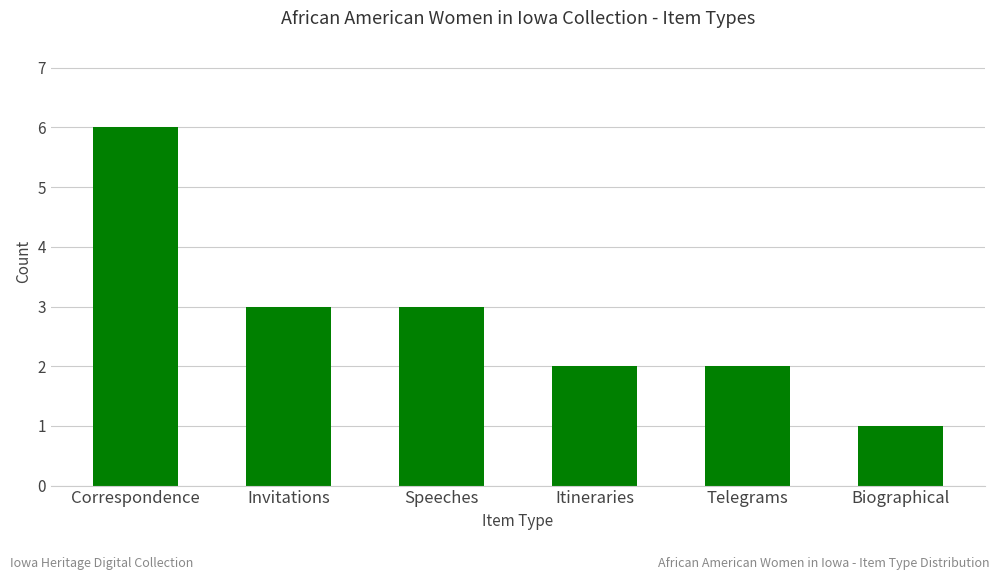

Which category has the lowest value across all series?

Biographical